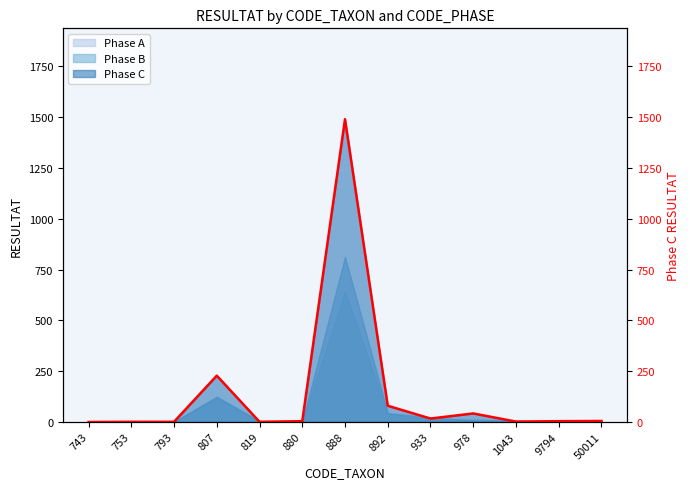

True or false: Phase B has a value of 0 at 743.

True